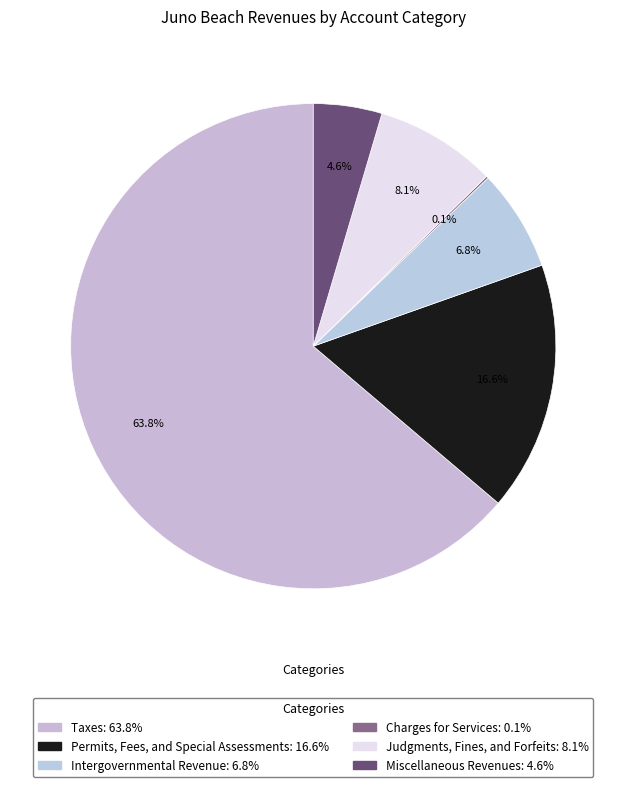

Is it true that Charges for Services is 0% of the pie?

True